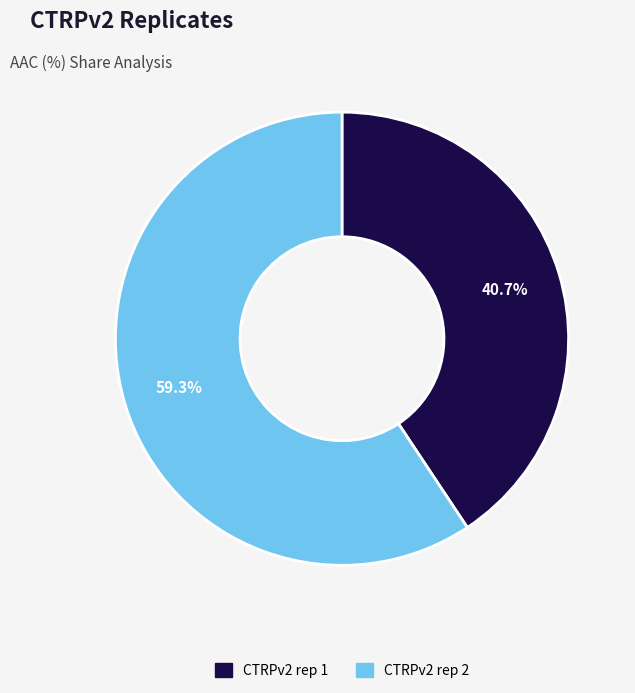

What is the total percentage of CTRPv2 rep 1 and CTRPv2 rep 2?

100.0%